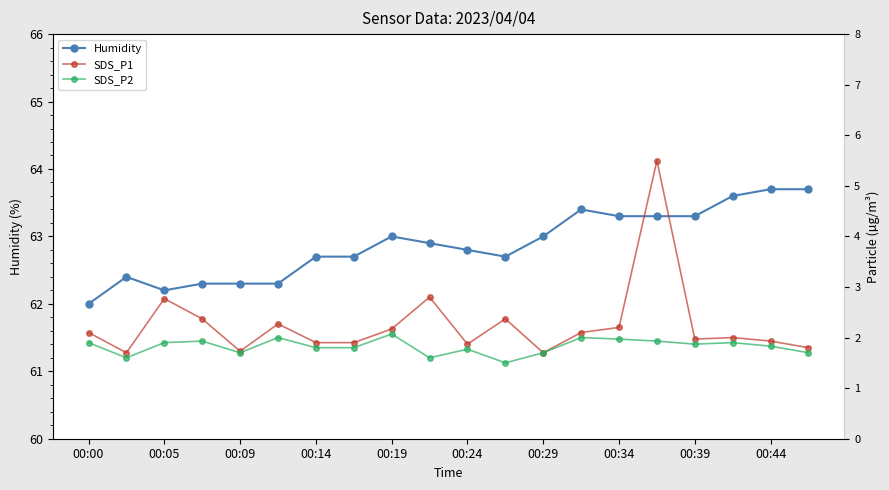

What are all the series names shown in the legend?

Humidity, SDS_P1, SDS_P2